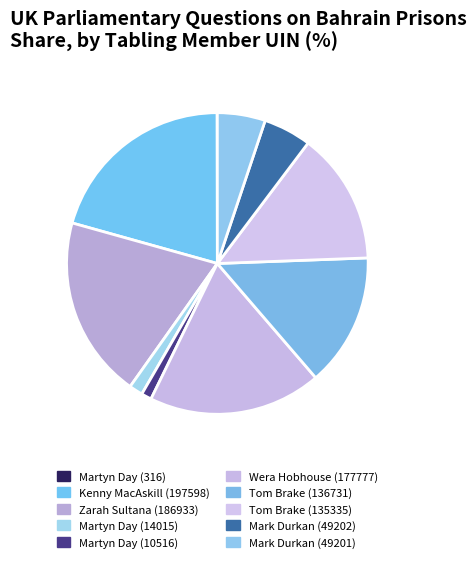

What is the largest slice in the pie chart?

Kenny MacAskill (197598)